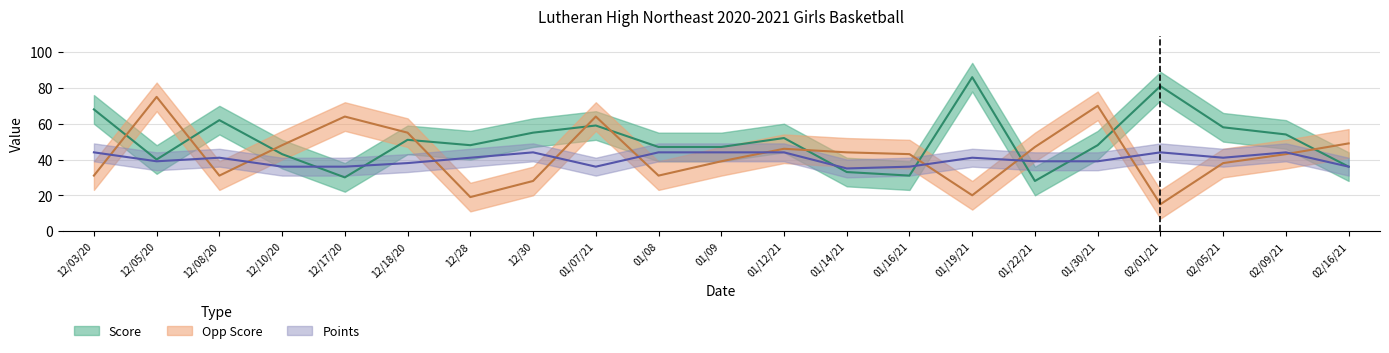

Reading right to left, transcribe all the data shown in this chart.

Score: 36	54	58	81	48	28	86	31	33	52	47	47	59	55	48	51	30	43	62	40	68
Opp Score: 49	43	38	15	70	47	20	43	44	46	39	31	64	28	19	55	64	48	31	75	31
Points: 36	44	41	44	39	39	41	36	35	44	44	44	36	44	41	38	36	36	41	39	44